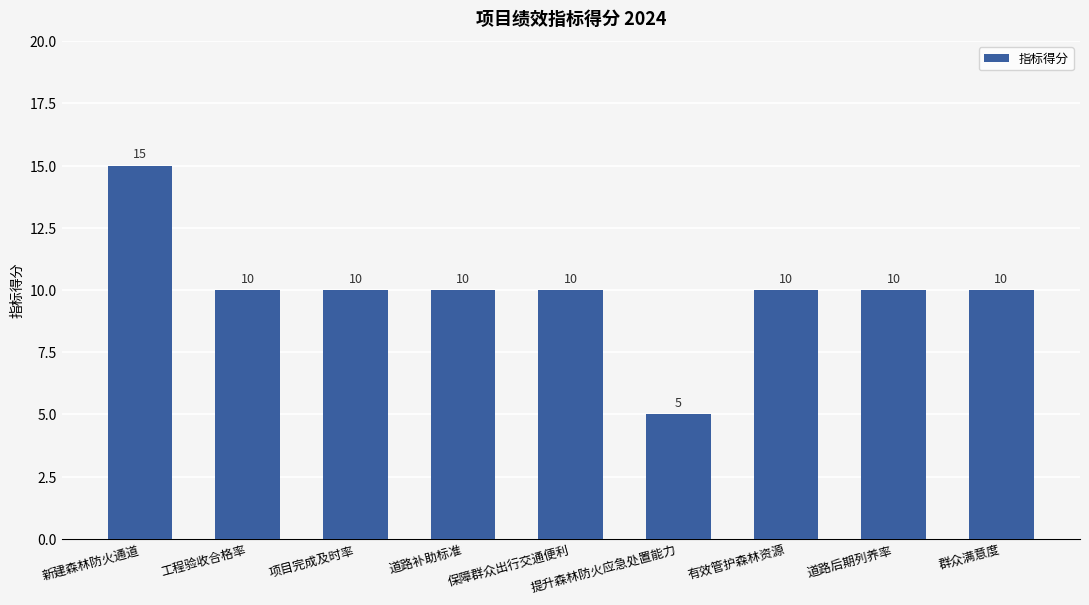

What is the approximate value at 有效管护森林资源?

10